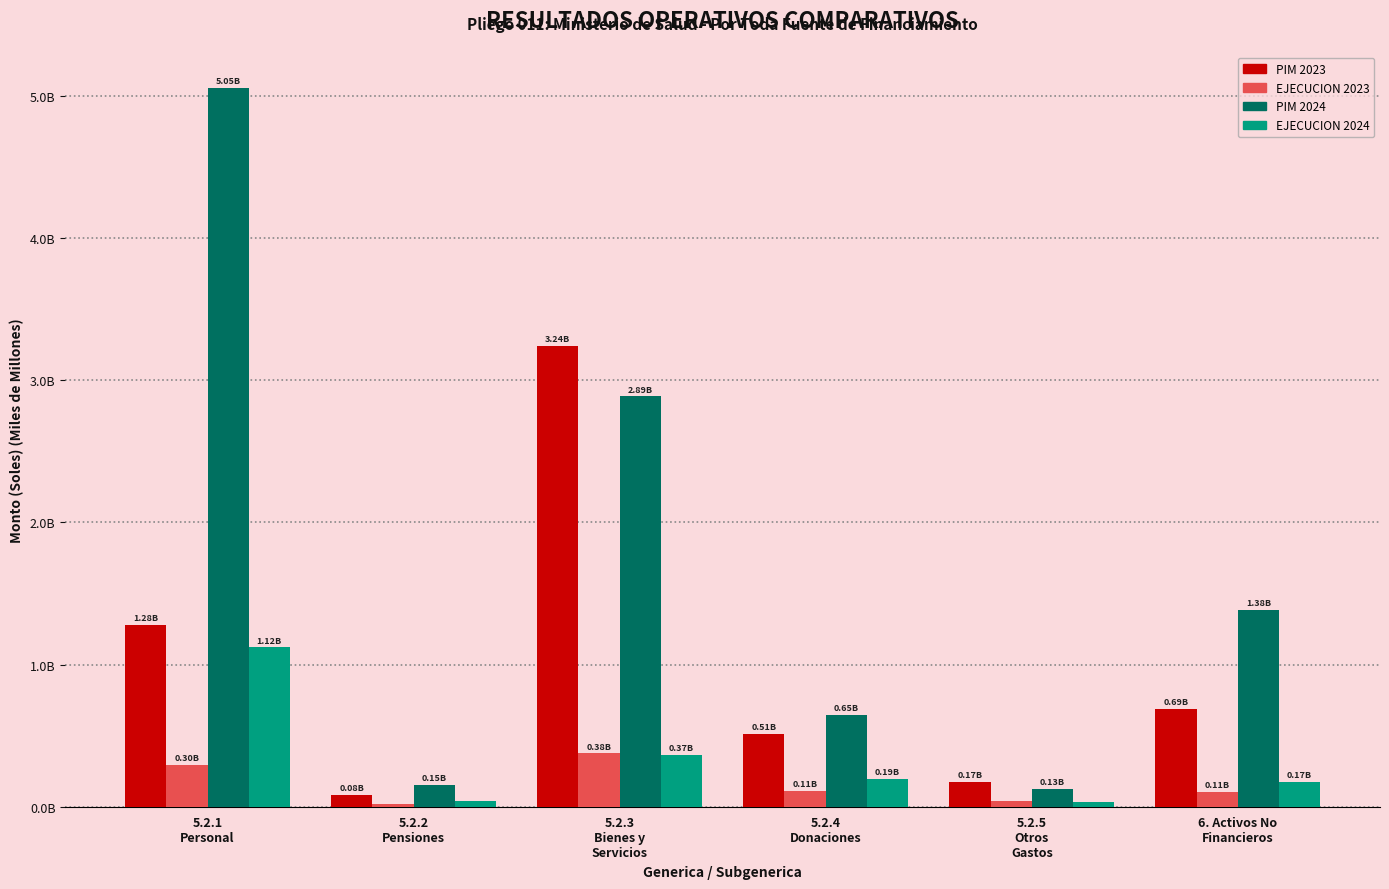

Which category has the lowest value in the EJECUCION 2023 series?

5.2.2
Pensiones